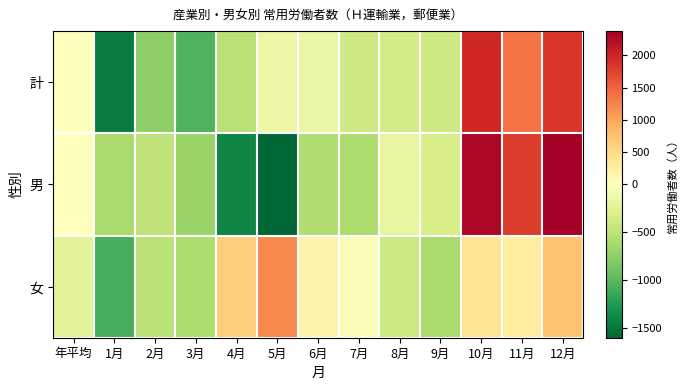

Reading right to left, what are all the values shown in this chart?

計: 12月=1849.4	11月=1380.4	10月=1985.4	9月=-396.6	8月=-352.6	7月=-381.6	6月=-164.6	5月=-147.6	4月=-519.6	3月=-1041.6	2月=-755.6	1月=-1454.6	年平均=-0.6
男: 12月=2378.0	11月=1800.0	10月=2295.0	9月=-336.0	8月=-198.0	7月=-577.0	6月=-576.0	5月=-1603.0	4月=-1399.0	3月=-692.0	2月=-487.0	1月=-605.0	年平均=0.0
女: 12月=751.8	11月=281.8	10月=407.8	9月=-613.2	8月=-393.2	7月=-43.2	6月=172.8	5月=1216.8	4月=640.8	3月=-588.2	2月=-507.2	1月=-1088.2	年平均=-239.2